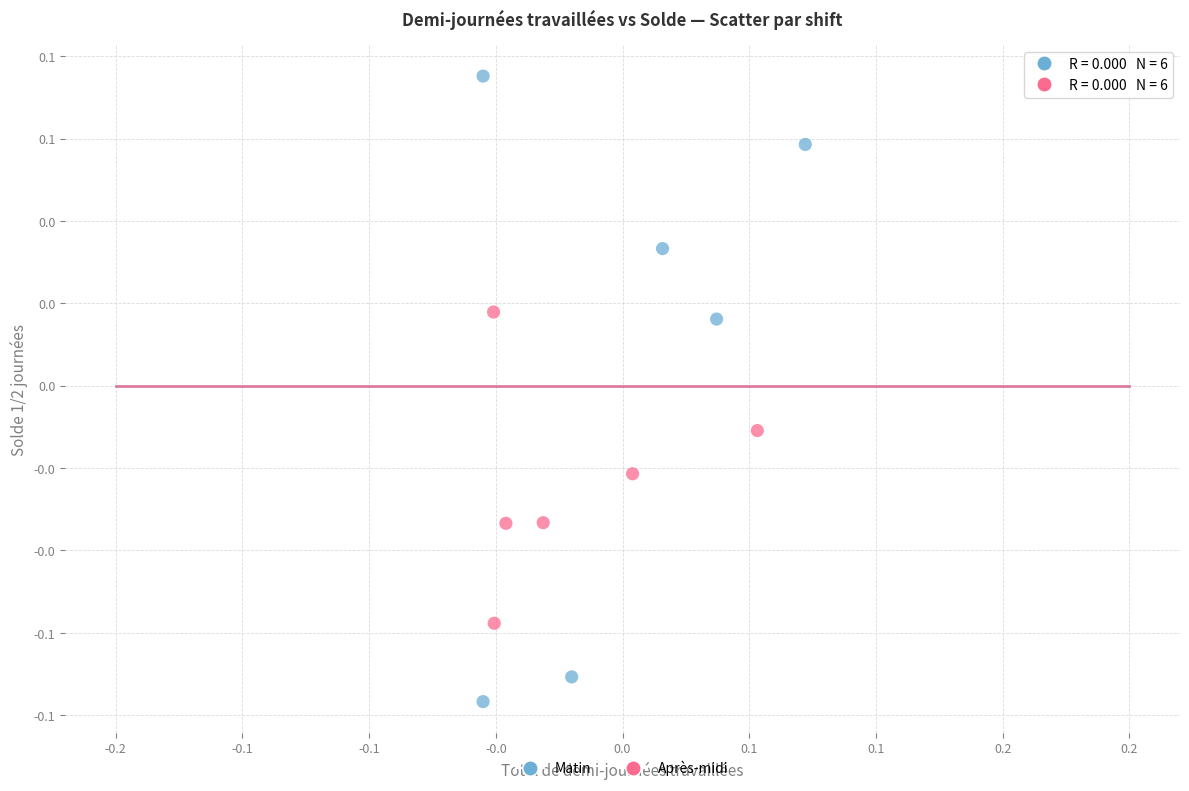

Which series contains the highest Y value?

Matin